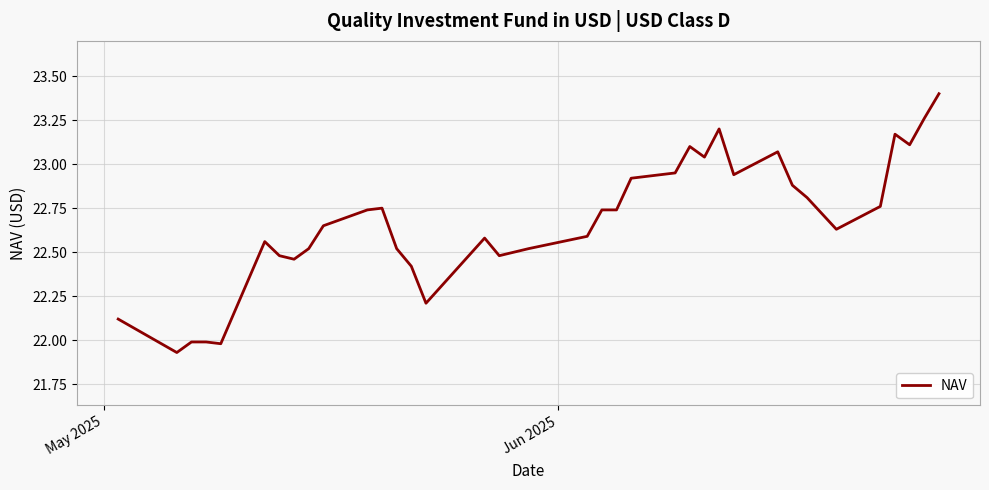

Does the chart have visible grid lines?

Yes